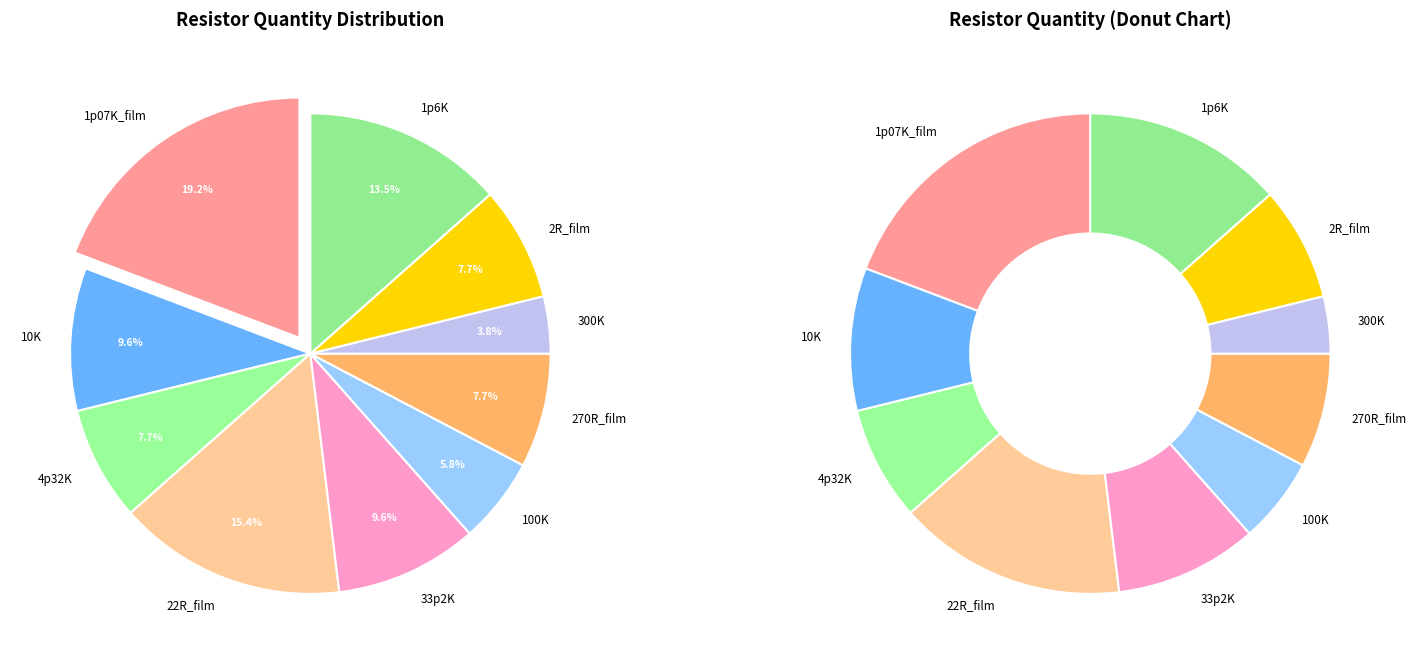

Does any single category account for the majority?

No